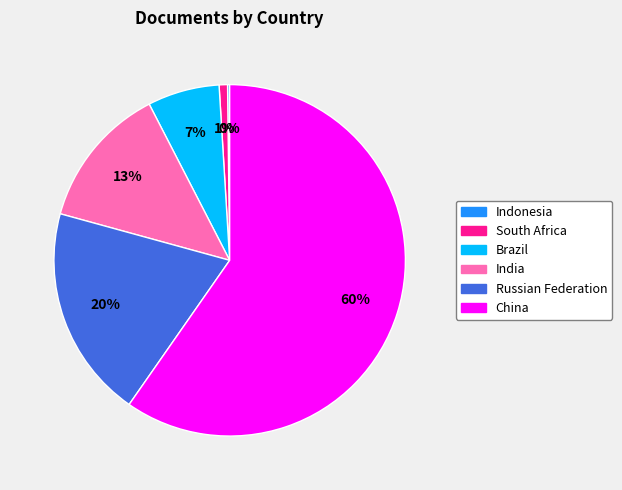

Approximately how many times larger is the value at Brazil compared to China?

0.1